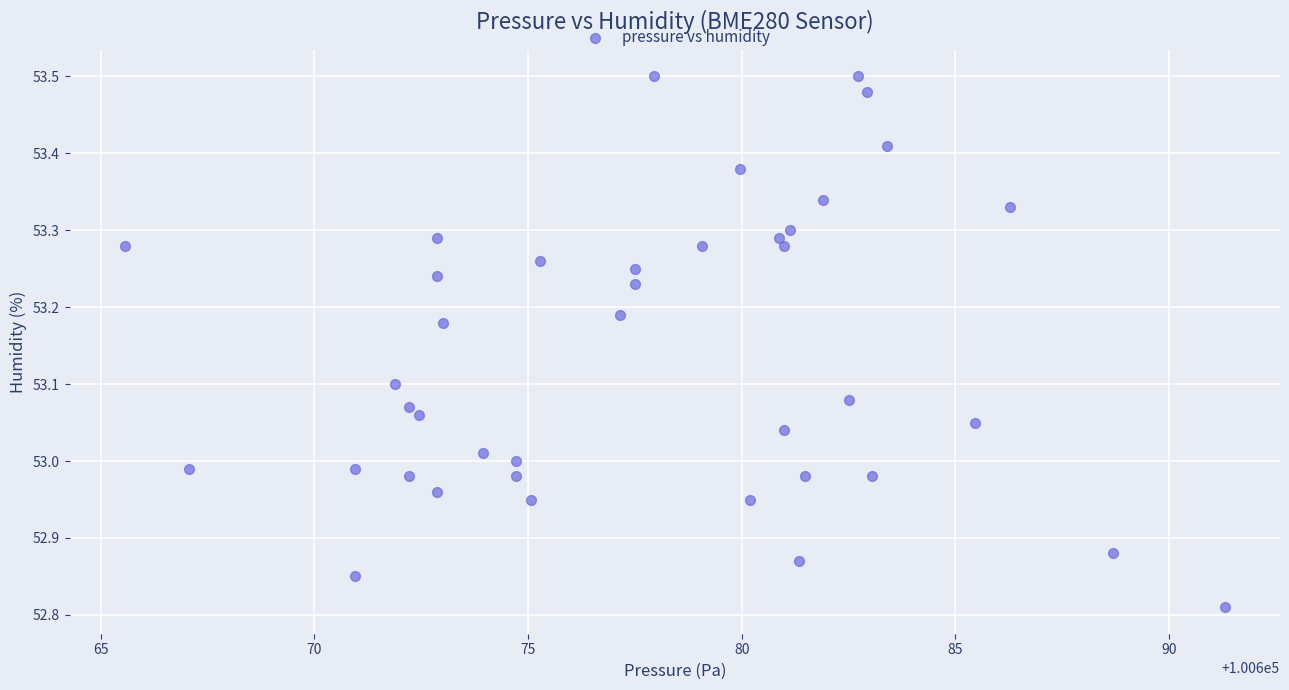

What is the range of Y values (max minus min)?

0.7